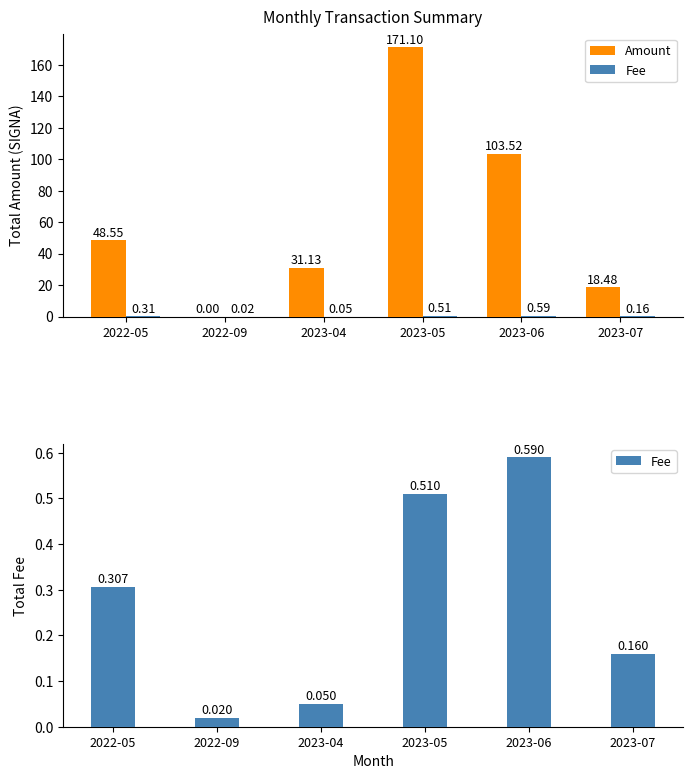

At which label does Amount reach its minimum?

2022-09